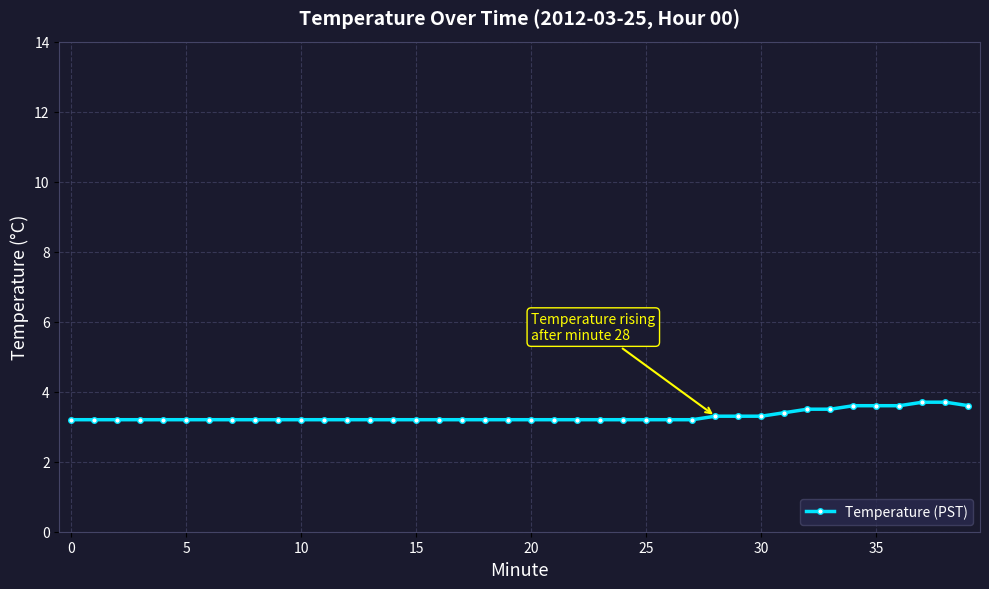

What is the minimum value shown in the chart?

3.2